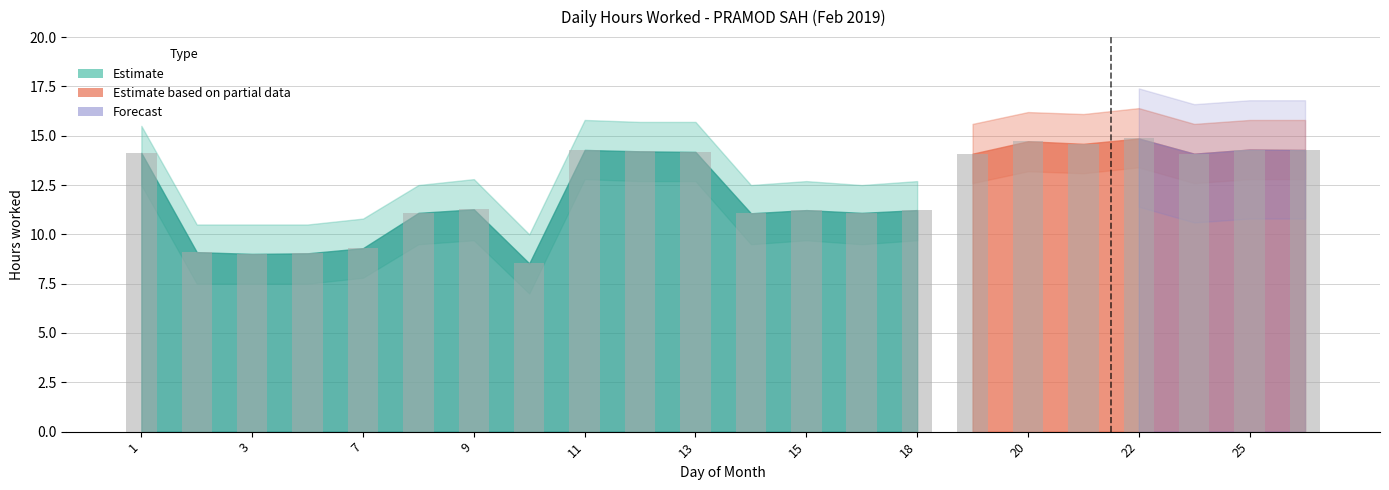

What is the difference between the maximum and minimum values?

6.3